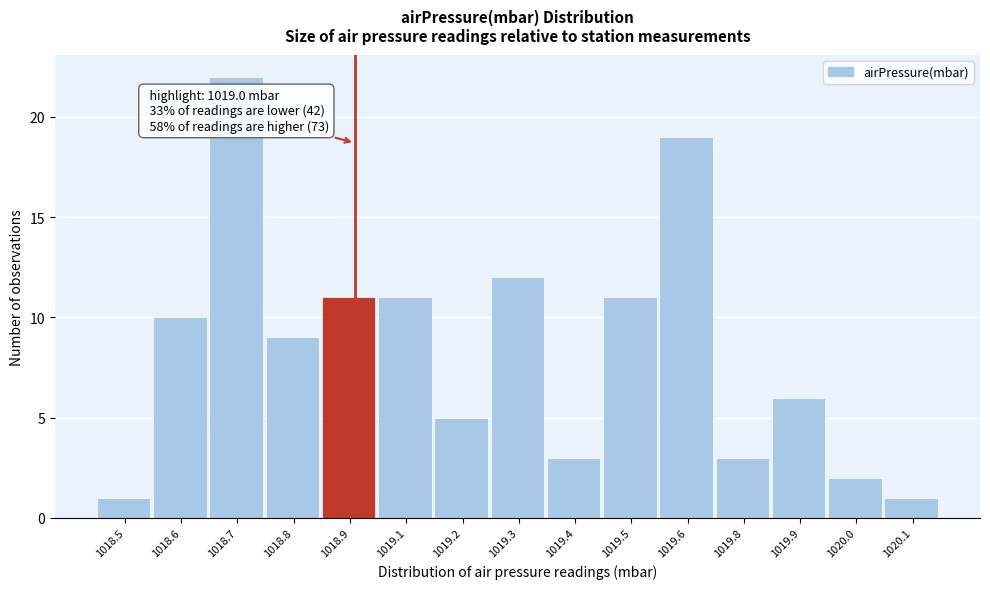

Reading left to right, what are all the values shown in this chart?

1	10	22	9	11	11	5	12	3	11	19	3	6	2	1